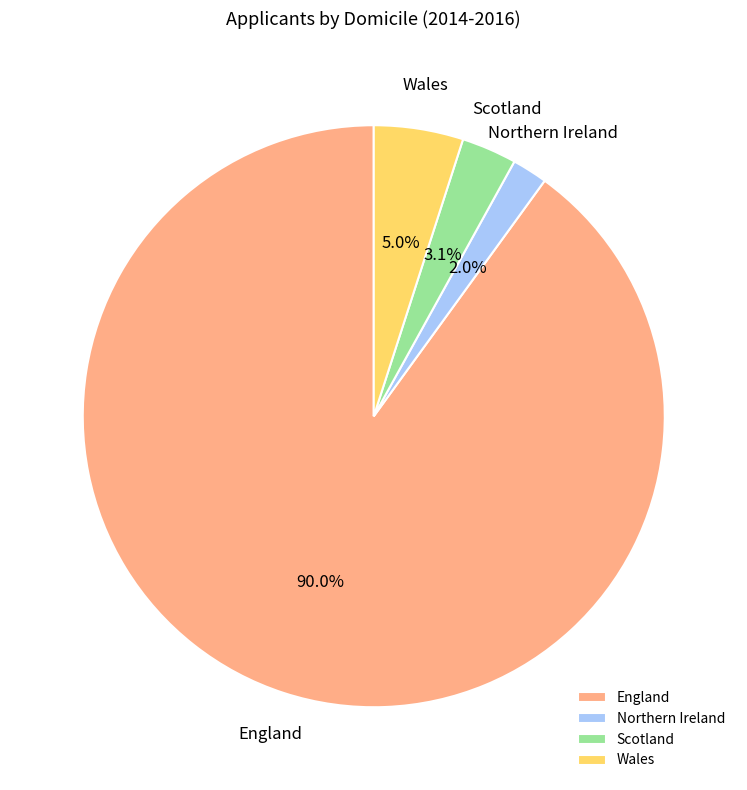

Does England account for over 50% of the chart?

Yes